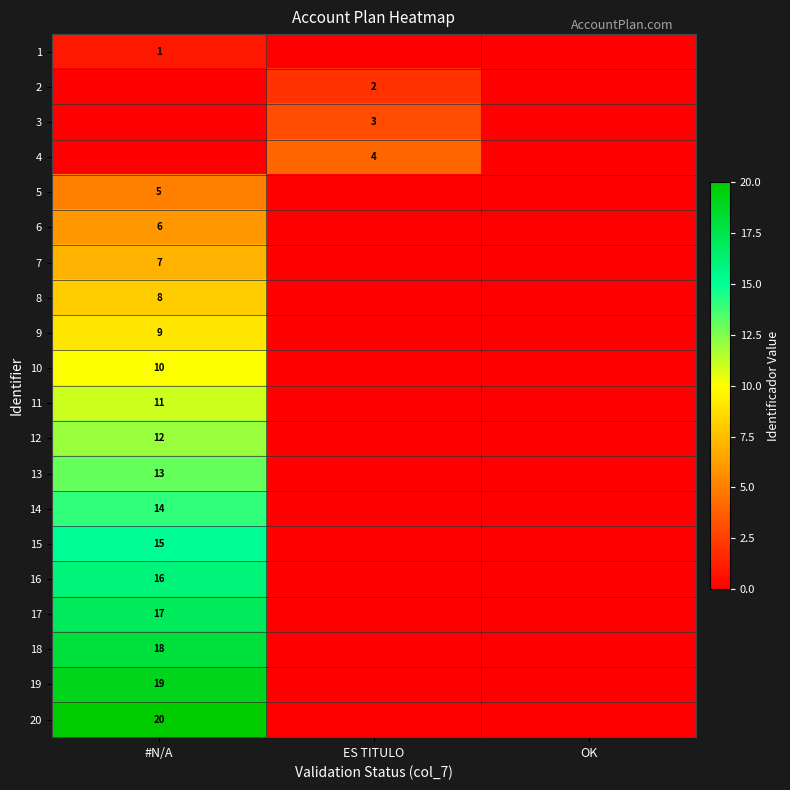

Which label corresponds to the largest value in the chart?

#N/A